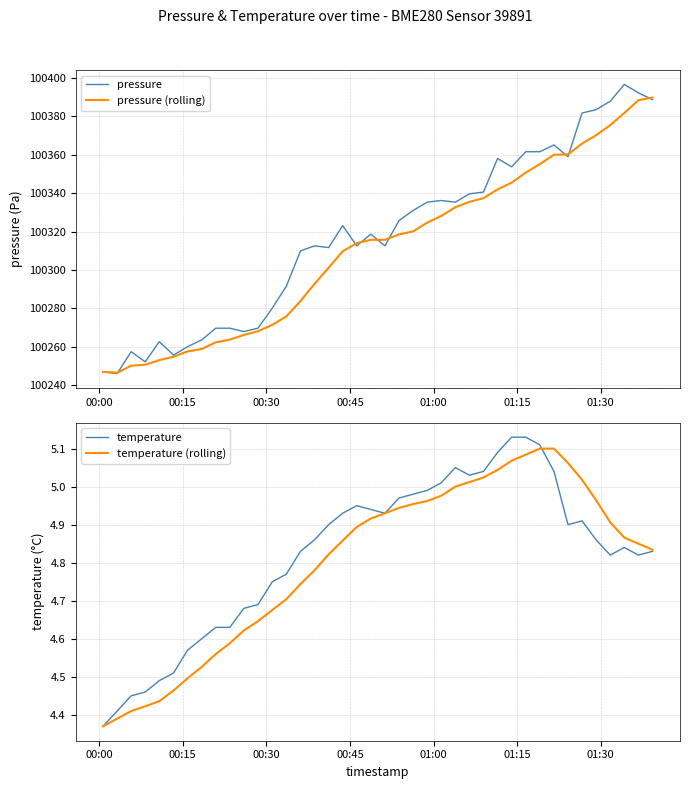

What is the lowest value of the pressure series?

100246.0